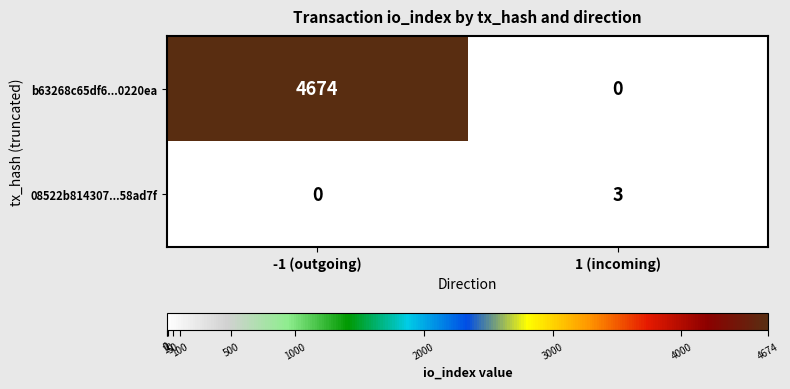

How many values in b63268c65df6...0220ea are above zero?

1